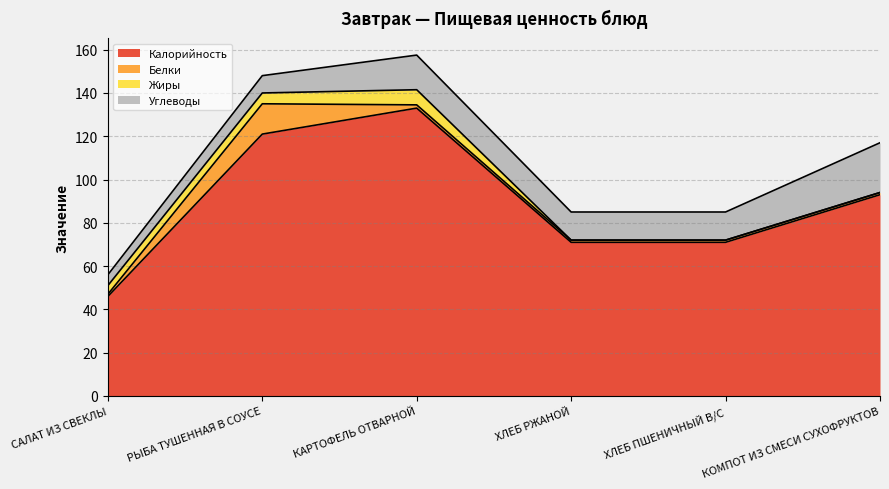

What position from the right is КОМПОТ ИЗ СМЕСИ СУХОФРУКТОВ?

1